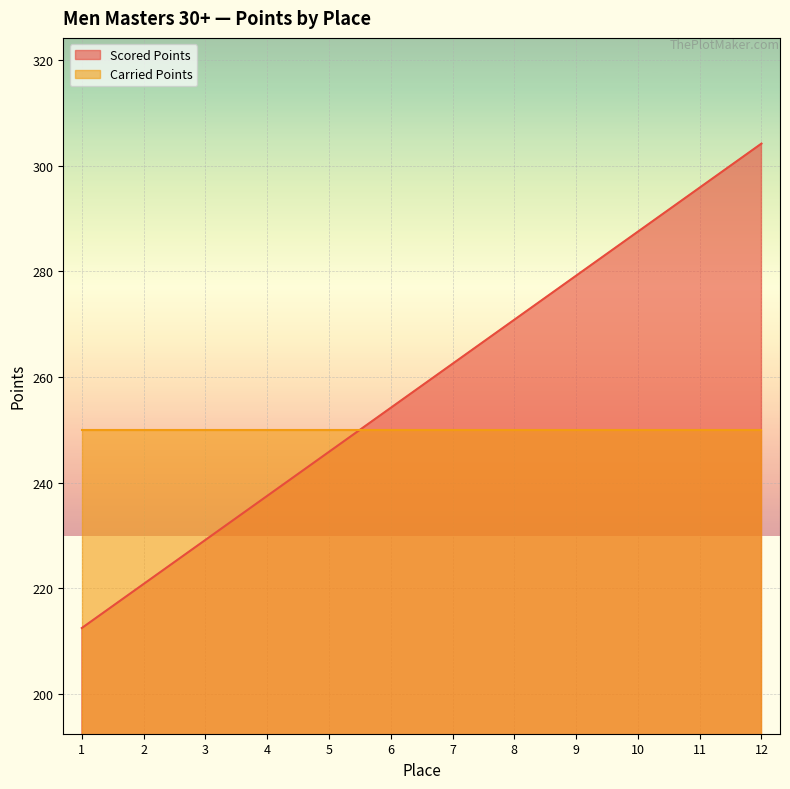

List the labels in order of value, largest first.

12, 11, 10, 9, 8, 7, 6, 5, 4, 3, 2, 1